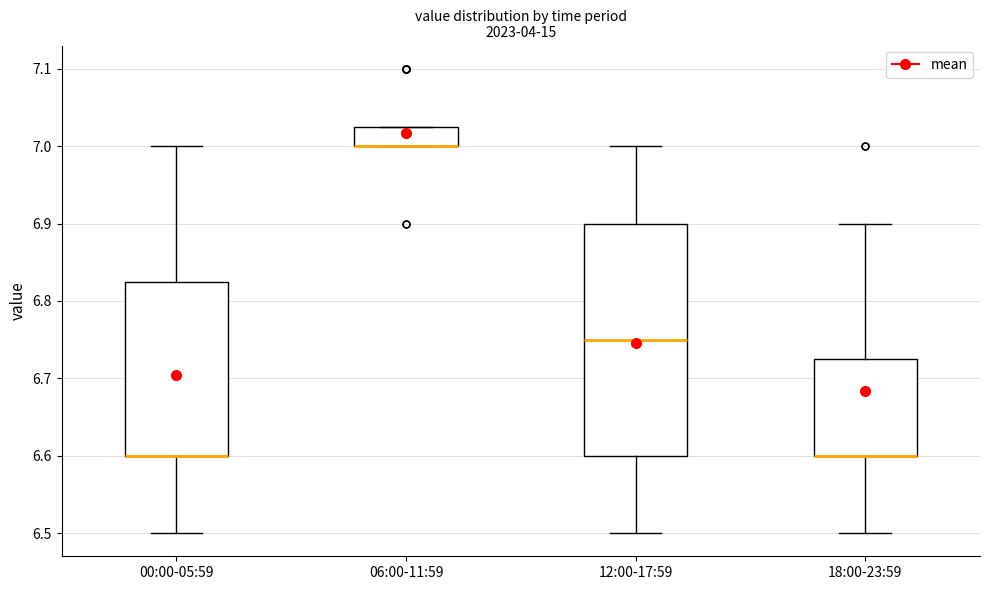

Reading left to right, read every box against the y-axis: the position of its median line, the range the box covers, and the ends of its whiskers. The values are not printed on the chart, so give them approximately, as read against the axis.

00:00-05:59: median 6.60 (drawn on the box's lower edge), box 6.60 to 6.83, whiskers 6.50 to 7.00
06:00-11:59: median 7.00 (drawn on the box's lower edge), box 7.00 to 7.03, whiskers 7.00 to 7.03
12:00-17:59: median 6.75, box 6.60 to 6.90, whiskers 6.50 to 7.00
18:00-23:59: median 6.60 (drawn on the box's lower edge), box 6.60 to 6.73, whiskers 6.50 to 6.90